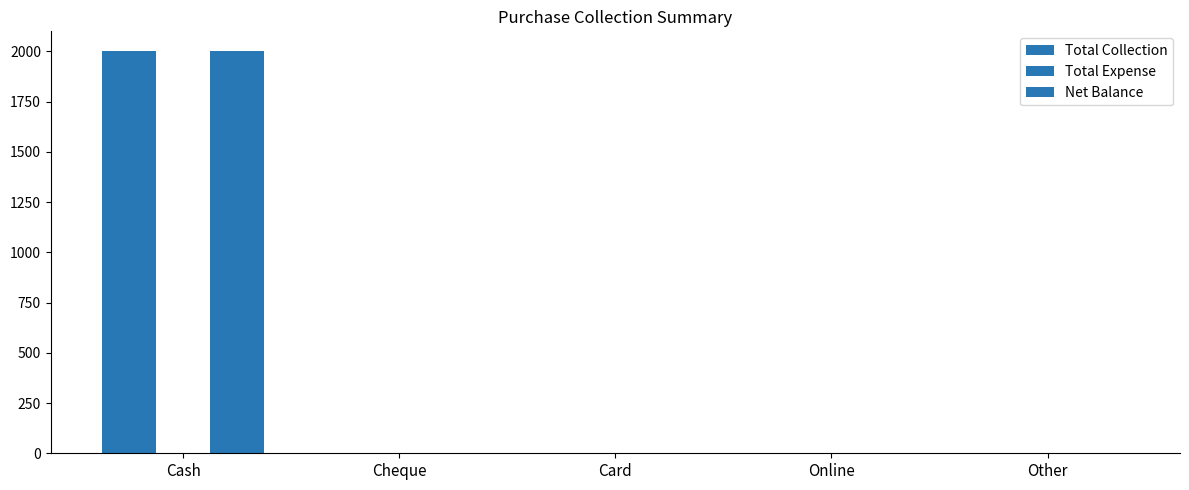

How many data points in Net Balance are above 0?

1